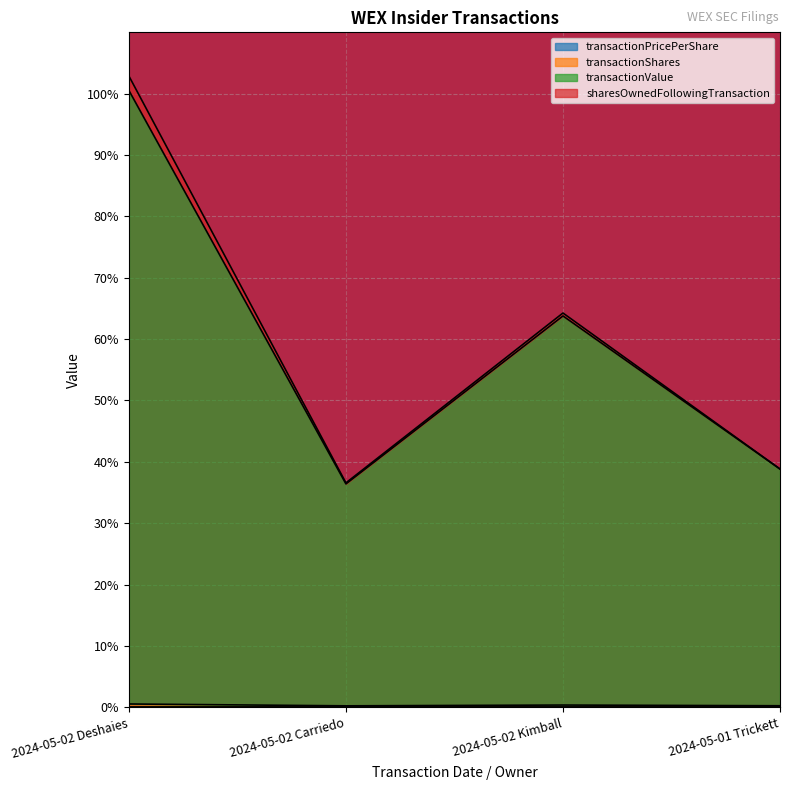

Which series has the largest total across all categories?

transactionValue